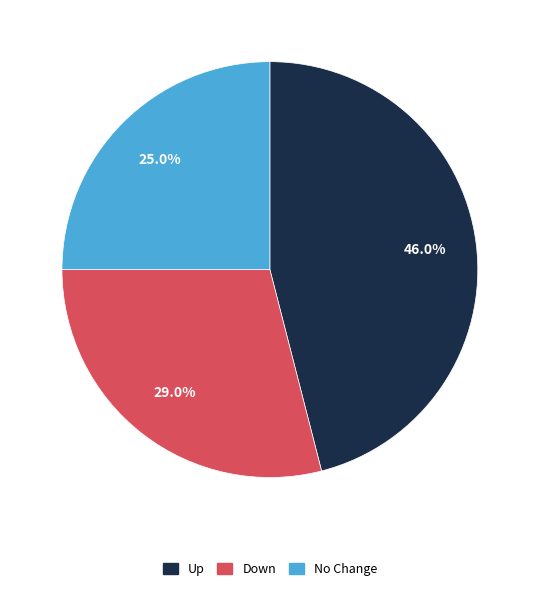

Does any single category account for the majority?

No